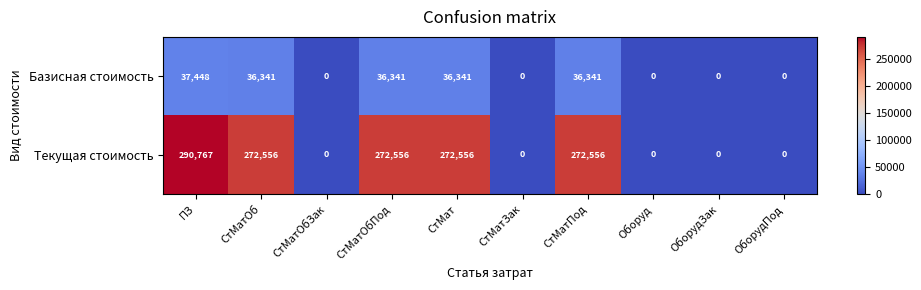

Reading left to right, list all the values displayed in this chart.

Базисная стоимость: ПЗ=37448	СтМатОб=36341	СтМатОбЗак=0	СтМатОбПод=36341	СтМат=36341	СтМатЗак=0	СтМатПод=36341	Оборуд=0	ОборудЗак=0	ОборудПод=0
Текущая стоимость: ПЗ=290767	СтМатОб=272556	СтМатОбЗак=0	СтМатОбПод=272556	СтМат=272556	СтМатЗак=0	СтМатПод=272556	Оборуд=0	ОборудЗак=0	ОборудПод=0